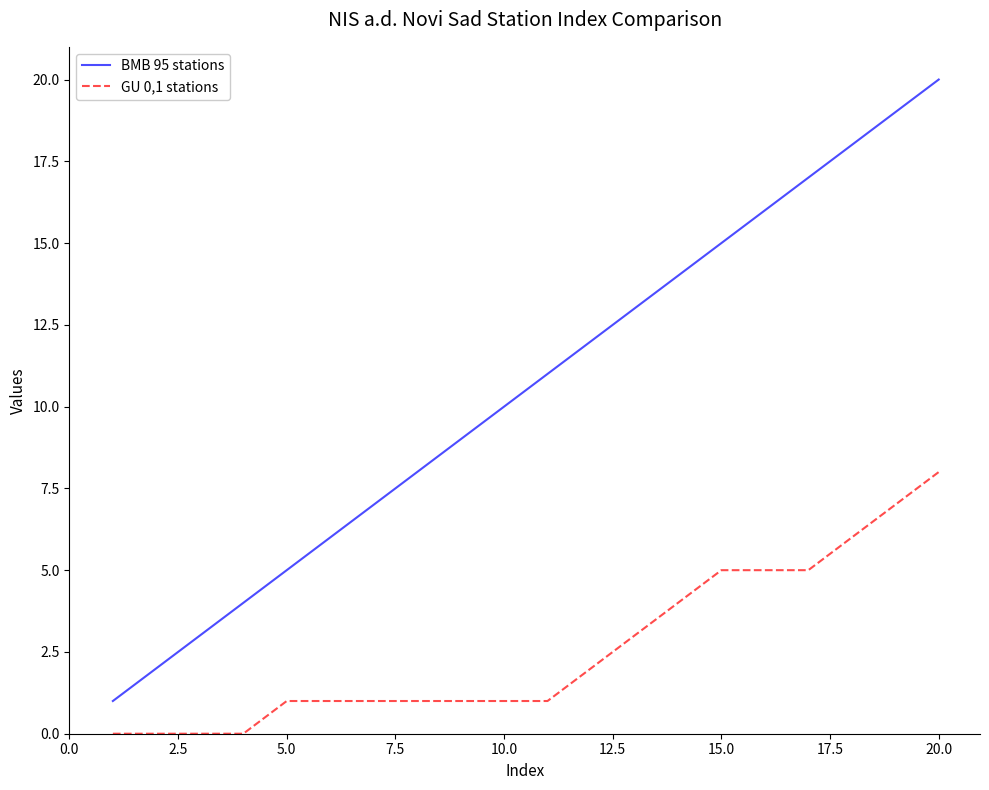

Which series has the largest range (max minus min)?

BMB 95 stations